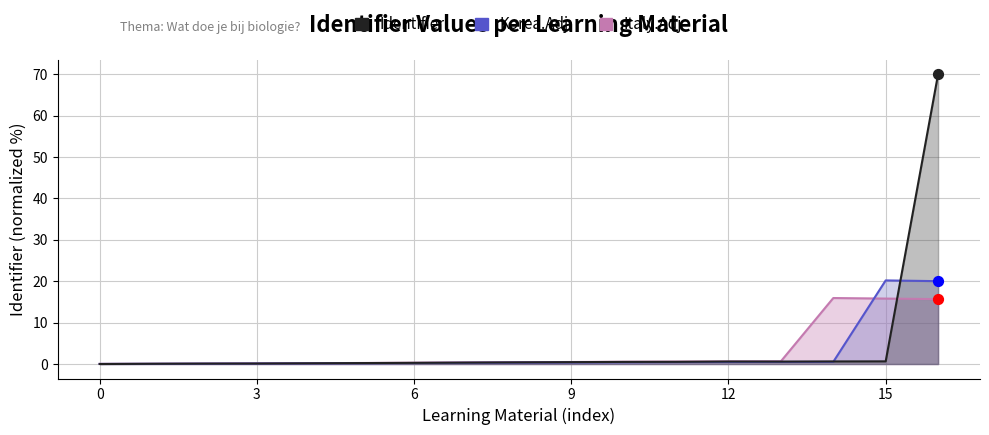

Which series contains the highest Y value?

Identifier